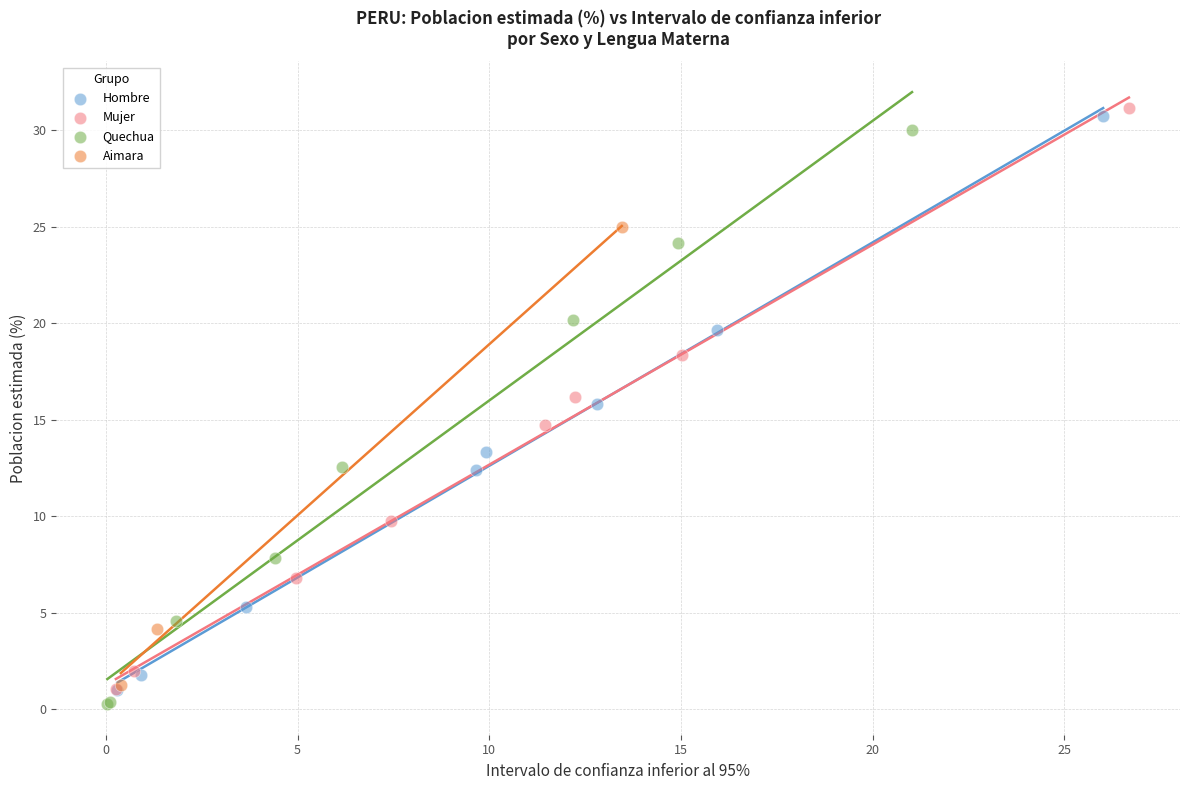

What are all the series names shown in the legend?

Hombre, Mujer, Quechua, Aimara